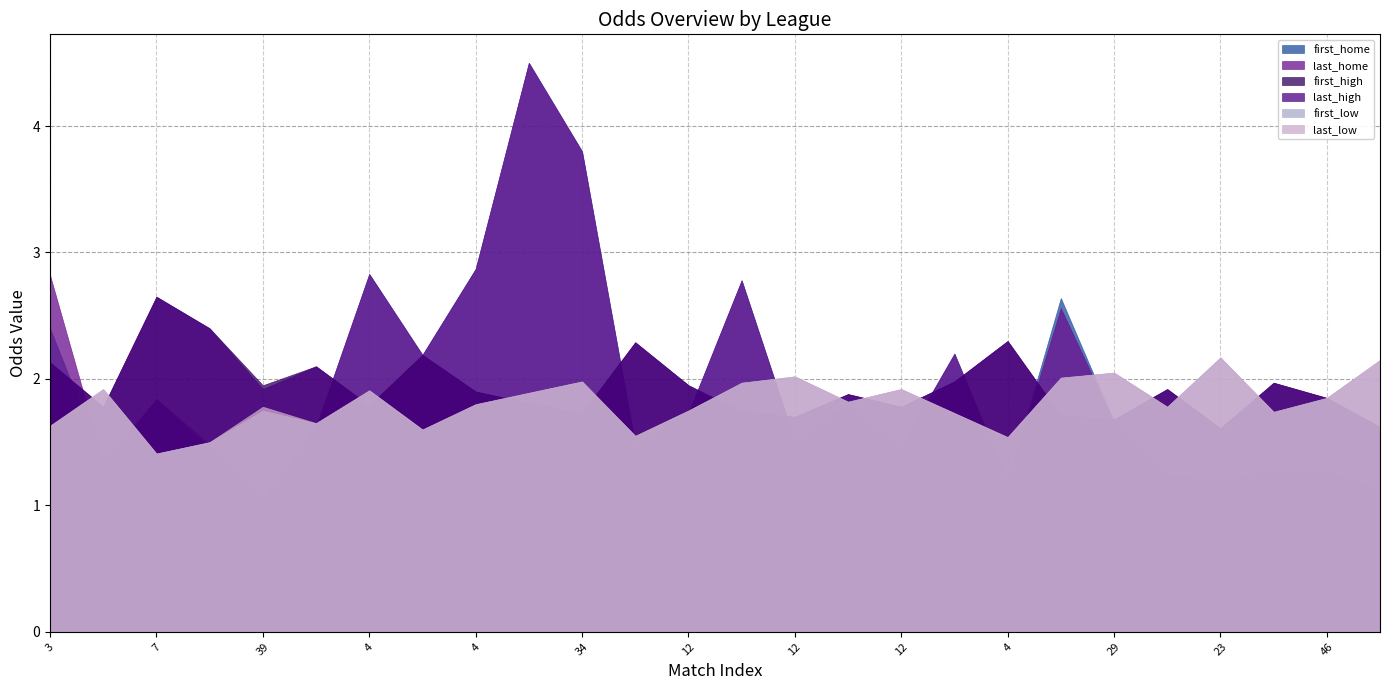

Is the value of last_high at 46 greater than the value of first_home at 4?

Yes